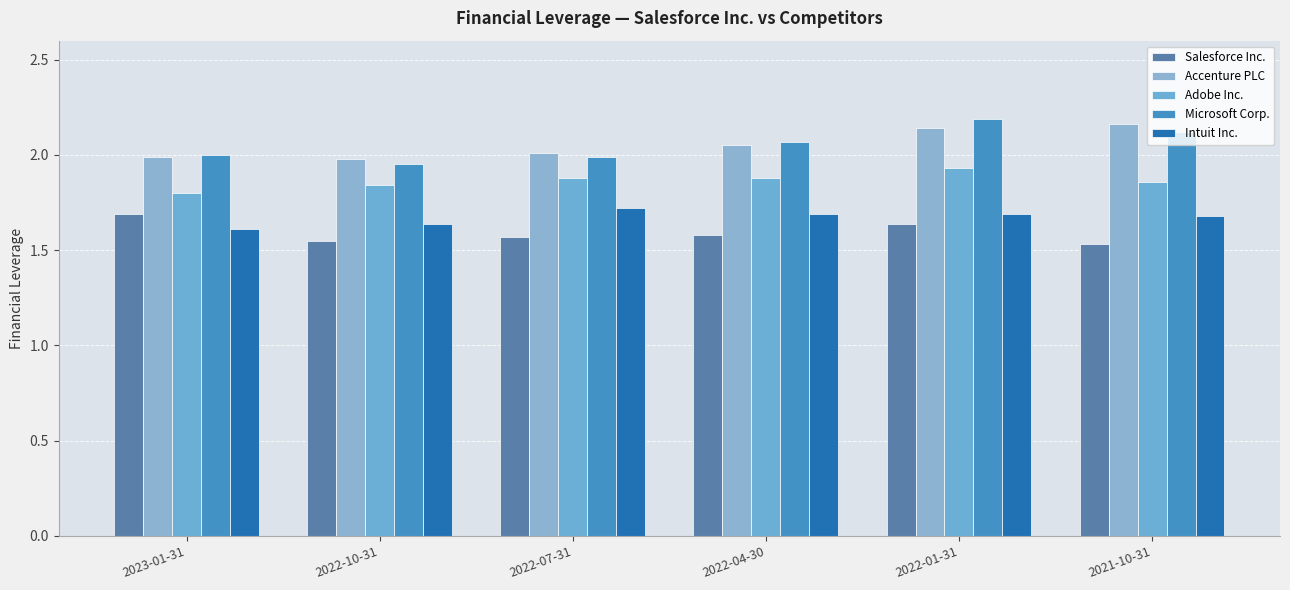

Which category has the highest value across all series?

2022-01-31